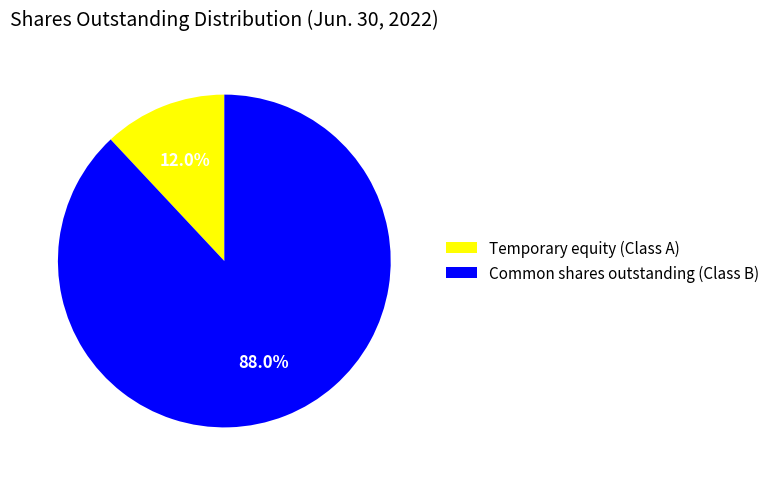

Does Temporary equity (Class A) represent more than half of the total?

No